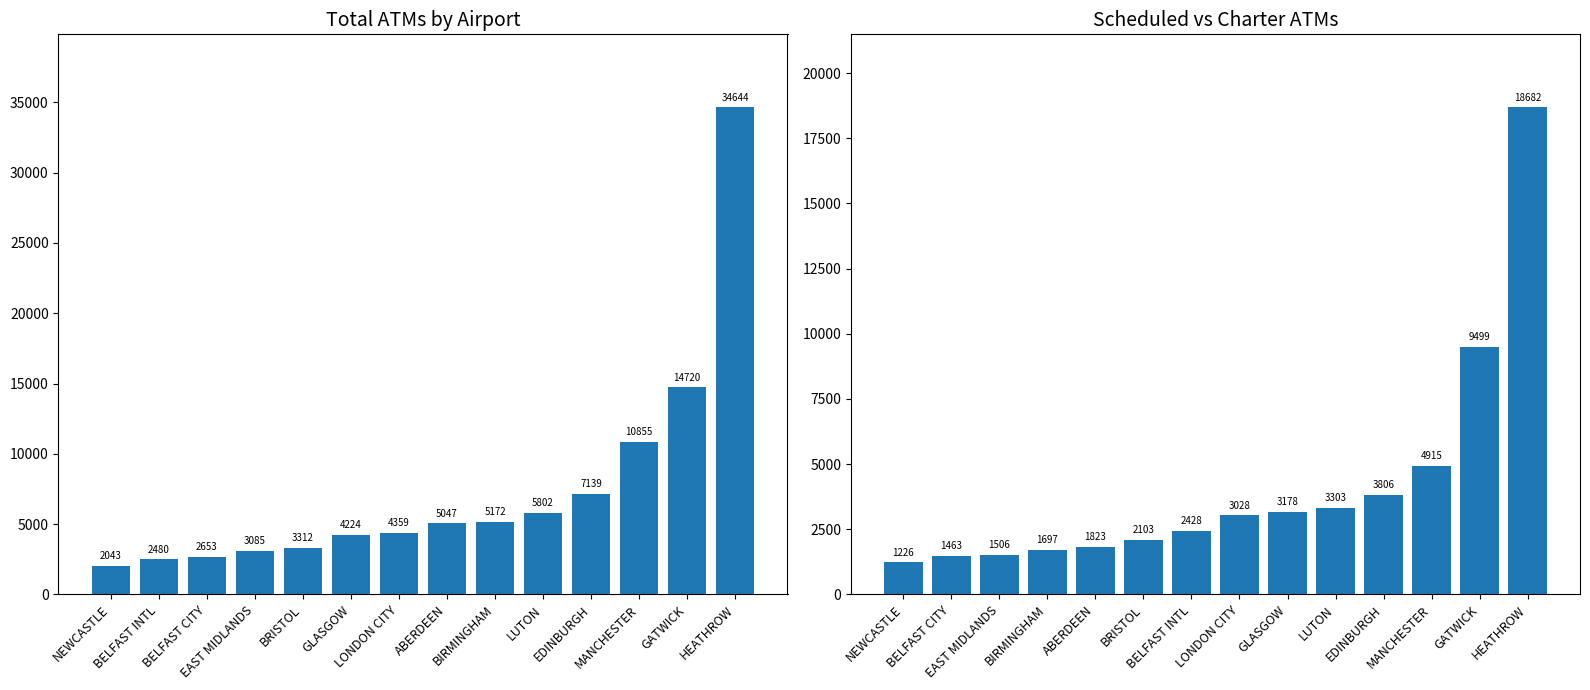

Which series has the largest total across all categories?

total_atms